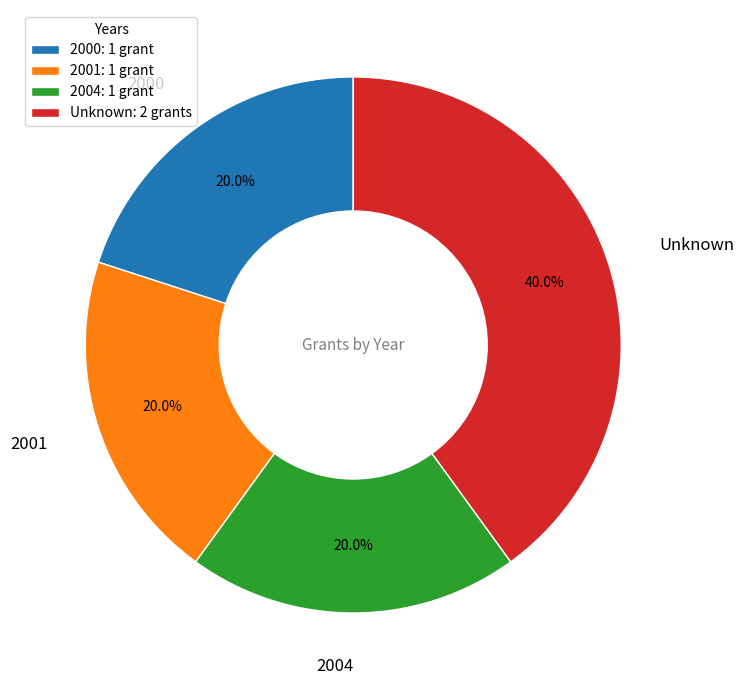

How many segments does this pie chart have?

4